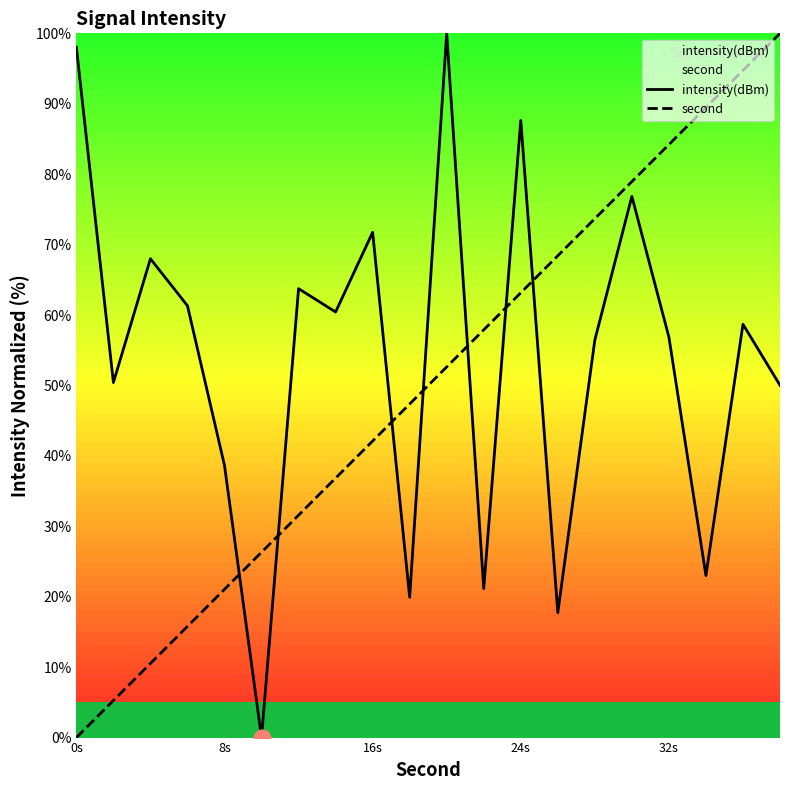

Rank the series by their maximum value, from highest to lowest.

intensity(dBm), second